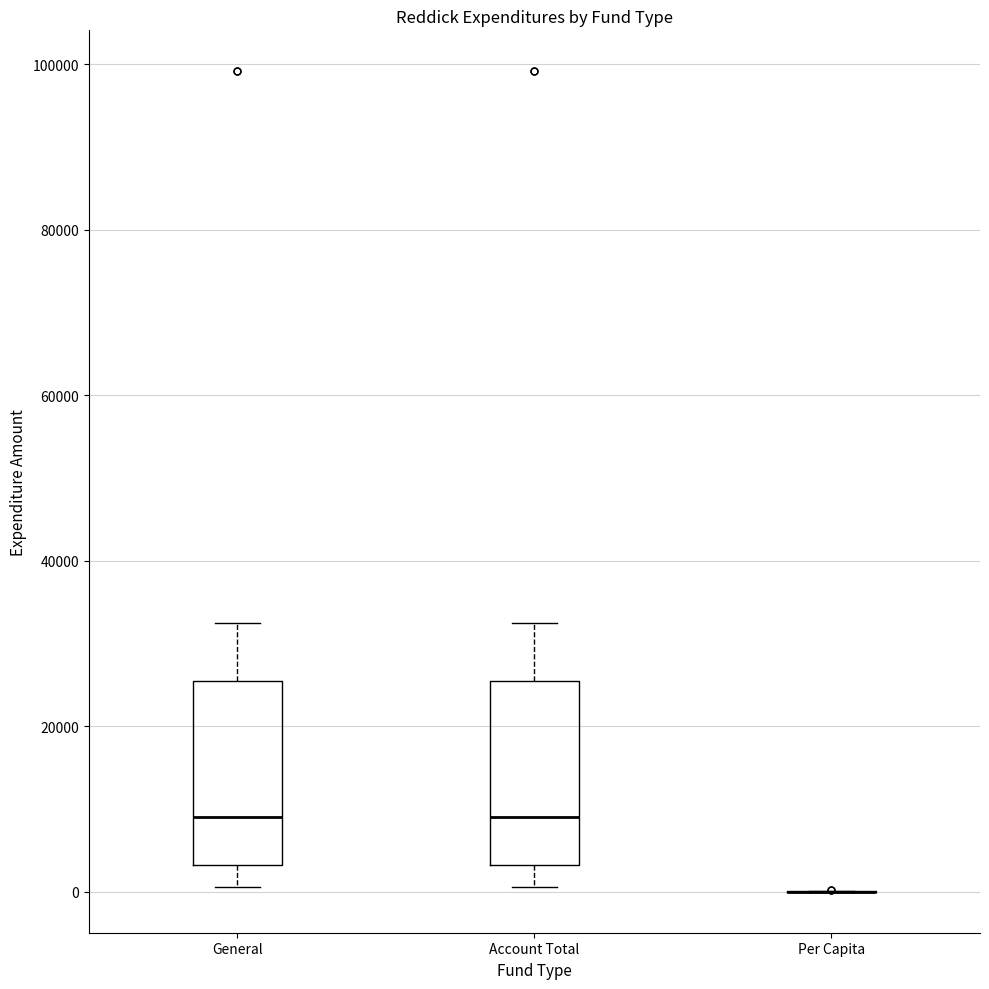

Reading left to right, transcribe this box plot: for each box, give where its median line is, the range the box spans, and where its two whiskers end, as read against the y-axis. The values are not printed on the chart, so give them approximately, as read against the axis.

General: median 10000, box 4000 to 26000, whiskers 0 to 32000
Account Total: median 10000, box 4000 to 26000, whiskers 0 to 32000
Per Capita: box collapsed to a line at 0, whiskers 0 to 0